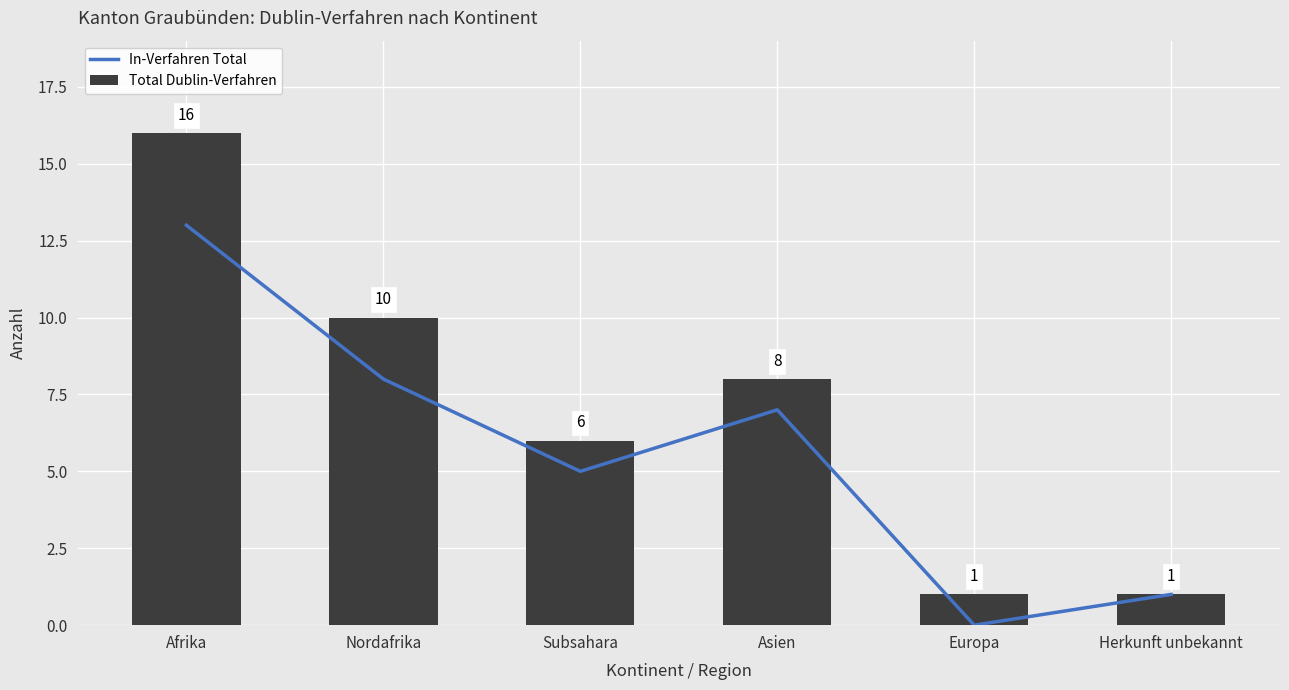

Which has a higher value, Europa or Asien?

Asien